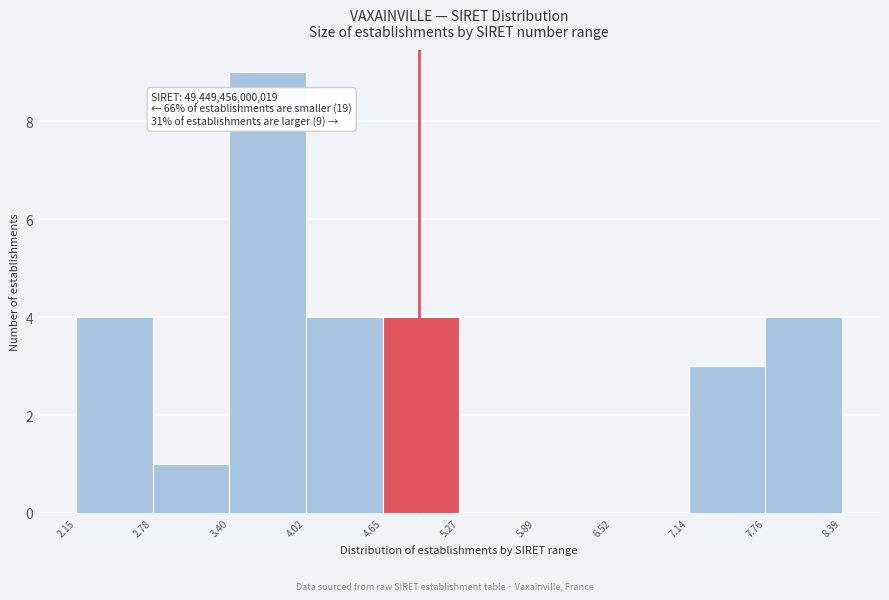

Which range on the x-axis has the tallest bar?

3.40 to 4.02